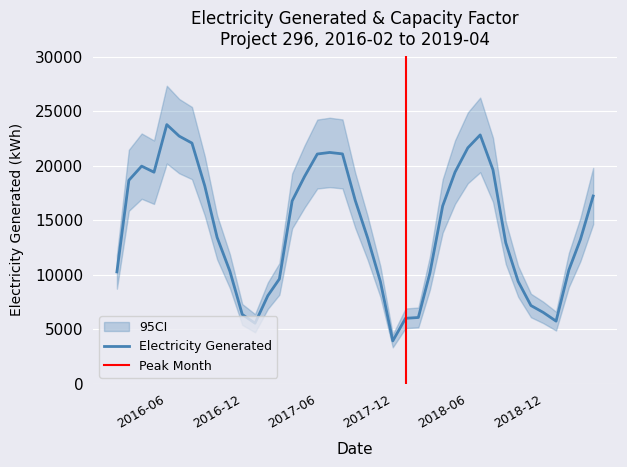

What is the difference between the maximum and minimum values?

19847.0